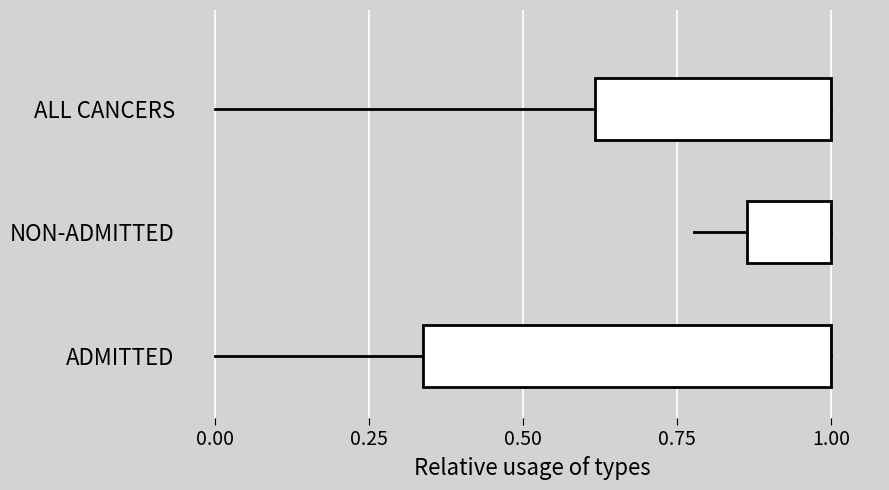

What is the difference between the highest and lowest values at 1.00?

2